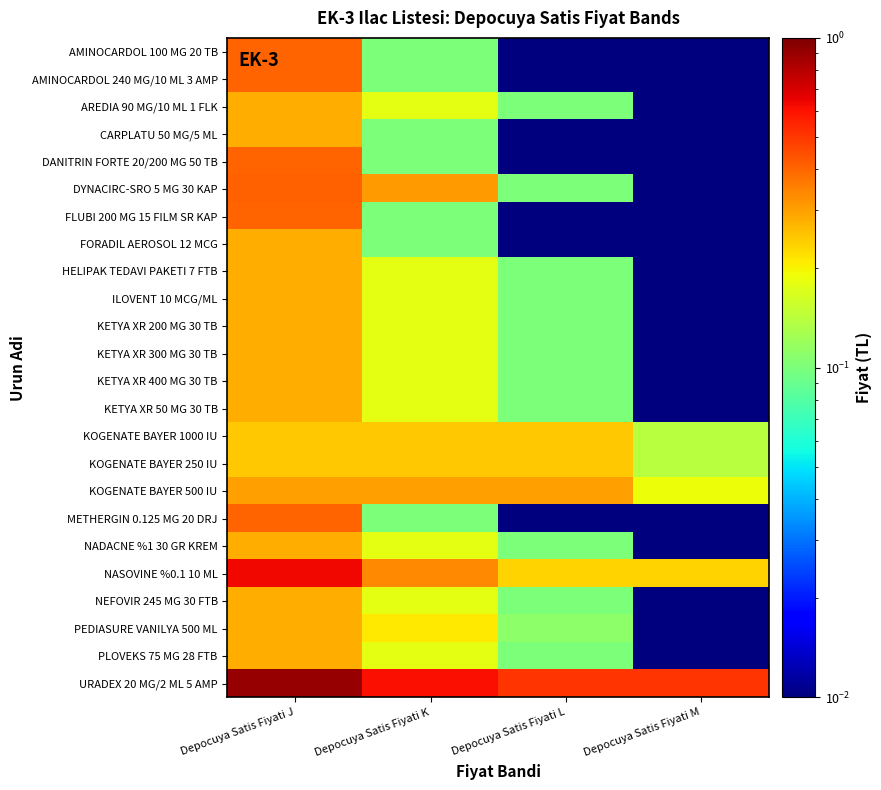

Reading left to right, transcribe all the data shown in this chart.

AMINOCARDOL 100 MG 20 TB: Depocuya Satis Fiyati J=0.4	Depocuya Satis Fiyati K=0.1	Depocuya Satis Fiyati L=0.0	Depocuya Satis Fiyati M=0.0
AMINOCARDOL 240 MG/10 ML 3 AMP: Depocuya Satis Fiyati J=0.4	Depocuya Satis Fiyati K=0.1	Depocuya Satis Fiyati L=0.0	Depocuya Satis Fiyati M=0.0
AREDIA 90 MG/10 ML 1 FLK: Depocuya Satis Fiyati J=0.3	Depocuya Satis Fiyati K=0.2	Depocuya Satis Fiyati L=0.1	Depocuya Satis Fiyati M=0.0
CARPLATU 50 MG/5 ML: Depocuya Satis Fiyati J=0.3	Depocuya Satis Fiyati K=0.1	Depocuya Satis Fiyati L=0.0	Depocuya Satis Fiyati M=0.0
DANITRIN FORTE 20/200 MG 50 TB: Depocuya Satis Fiyati J=0.4	Depocuya Satis Fiyati K=0.1	Depocuya Satis Fiyati L=0.0	Depocuya Satis Fiyati M=0.0
DYNACIRC-SRO 5 MG 30 KAP: Depocuya Satis Fiyati J=0.4	Depocuya Satis Fiyati K=0.3	Depocuya Satis Fiyati L=0.1	Depocuya Satis Fiyati M=0.0
FLUBI 200 MG 15 FILM SR KAP: Depocuya Satis Fiyati J=0.4	Depocuya Satis Fiyati K=0.1	Depocuya Satis Fiyati L=0.0	Depocuya Satis Fiyati M=0.0
FORADIL AEROSOL 12 MCG: Depocuya Satis Fiyati J=0.3	Depocuya Satis Fiyati K=0.1	Depocuya Satis Fiyati L=0.0	Depocuya Satis Fiyati M=0.0
HELIPAK TEDAVI PAKETI 7 FTB: Depocuya Satis Fiyati J=0.3	Depocuya Satis Fiyati K=0.2	Depocuya Satis Fiyati L=0.1	Depocuya Satis Fiyati M=0.0
ILOVENT 10 MCG/ML: Depocuya Satis Fiyati J=0.3	Depocuya Satis Fiyati K=0.2	Depocuya Satis Fiyati L=0.1	Depocuya Satis Fiyati M=0.0
KETYA XR 200 MG 30 TB: Depocuya Satis Fiyati J=0.3	Depocuya Satis Fiyati K=0.2	Depocuya Satis Fiyati L=0.1	Depocuya Satis Fiyati M=0.0
KETYA XR 300 MG 30 TB: Depocuya Satis Fiyati J=0.3	Depocuya Satis Fiyati K=0.2	Depocuya Satis Fiyati L=0.1	Depocuya Satis Fiyati M=0.0
KETYA XR 400 MG 30 TB: Depocuya Satis Fiyati J=0.3	Depocuya Satis Fiyati K=0.2	Depocuya Satis Fiyati L=0.1	Depocuya Satis Fiyati M=0.0
KETYA XR 50 MG 30 TB: Depocuya Satis Fiyati J=0.3	Depocuya Satis Fiyati K=0.2	Depocuya Satis Fiyati L=0.1	Depocuya Satis Fiyati M=0.0
KOGENATE BAYER 1000 IU: Depocuya Satis Fiyati J=0.2	Depocuya Satis Fiyati K=0.2	Depocuya Satis Fiyati L=0.2	Depocuya Satis Fiyati M=0.1
KOGENATE BAYER 250 IU: Depocuya Satis Fiyati J=0.2	Depocuya Satis Fiyati K=0.2	Depocuya Satis Fiyati L=0.2	Depocuya Satis Fiyati M=0.1
KOGENATE BAYER 500 IU: Depocuya Satis Fiyati J=0.3	Depocuya Satis Fiyati K=0.3	Depocuya Satis Fiyati L=0.3	Depocuya Satis Fiyati M=0.2
METHERGIN 0.125 MG 20 DRJ: Depocuya Satis Fiyati J=0.4	Depocuya Satis Fiyati K=0.1	Depocuya Satis Fiyati L=0.0	Depocuya Satis Fiyati M=0.0
NADACNE %1 30 GR KREM: Depocuya Satis Fiyati J=0.3	Depocuya Satis Fiyati K=0.2	Depocuya Satis Fiyati L=0.1	Depocuya Satis Fiyati M=0.0
NASOVINE %0.1 10 ML: Depocuya Satis Fiyati J=0.6	Depocuya Satis Fiyati K=0.3	Depocuya Satis Fiyati L=0.2	Depocuya Satis Fiyati M=0.2
NEFOVIR 245 MG 30 FTB: Depocuya Satis Fiyati J=0.3	Depocuya Satis Fiyati K=0.2	Depocuya Satis Fiyati L=0.1	Depocuya Satis Fiyati M=0.0
PEDIASURE VANILYA 500 ML: Depocuya Satis Fiyati J=0.3	Depocuya Satis Fiyati K=0.2	Depocuya Satis Fiyati L=0.1	Depocuya Satis Fiyati M=0.0
PLOVEKS 75 MG 28 FTB: Depocuya Satis Fiyati J=0.3	Depocuya Satis Fiyati K=0.2	Depocuya Satis Fiyati L=0.1	Depocuya Satis Fiyati M=0.0
URADEX 20 MG/2 ML 5 AMP: Depocuya Satis Fiyati J=0.9	Depocuya Satis Fiyati K=0.6	Depocuya Satis Fiyati L=0.5	Depocuya Satis Fiyati M=0.5